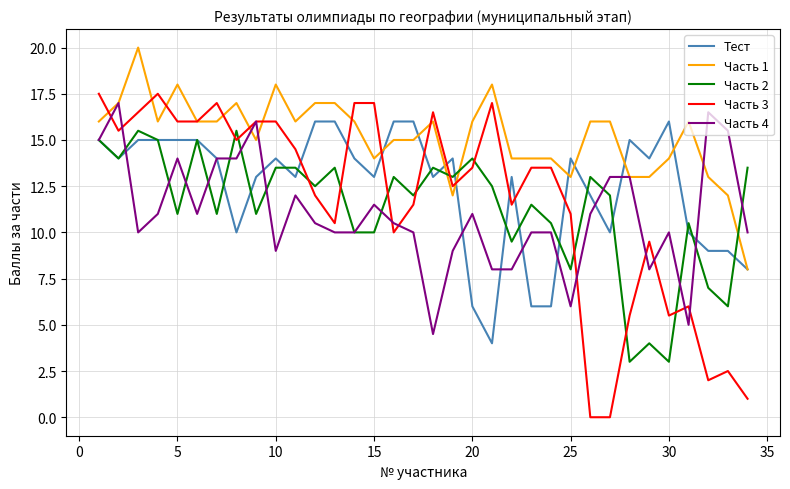

True or false: Часть 4 and Часть 1 intersect in this chart.

True